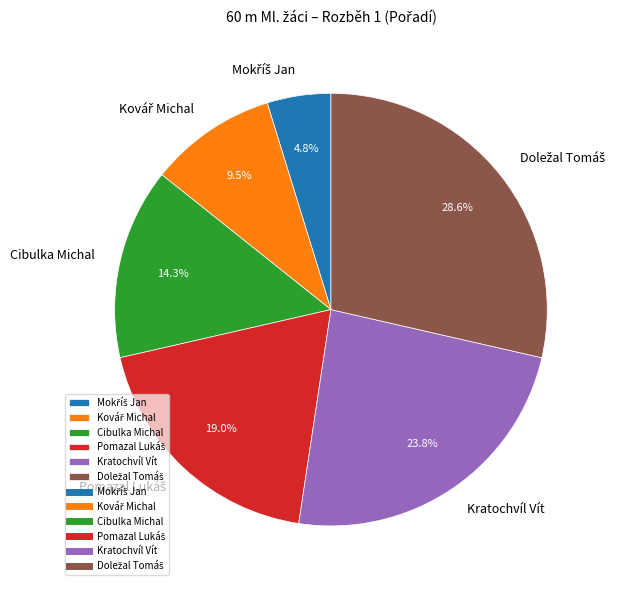

Does any single category account for the majority?

No